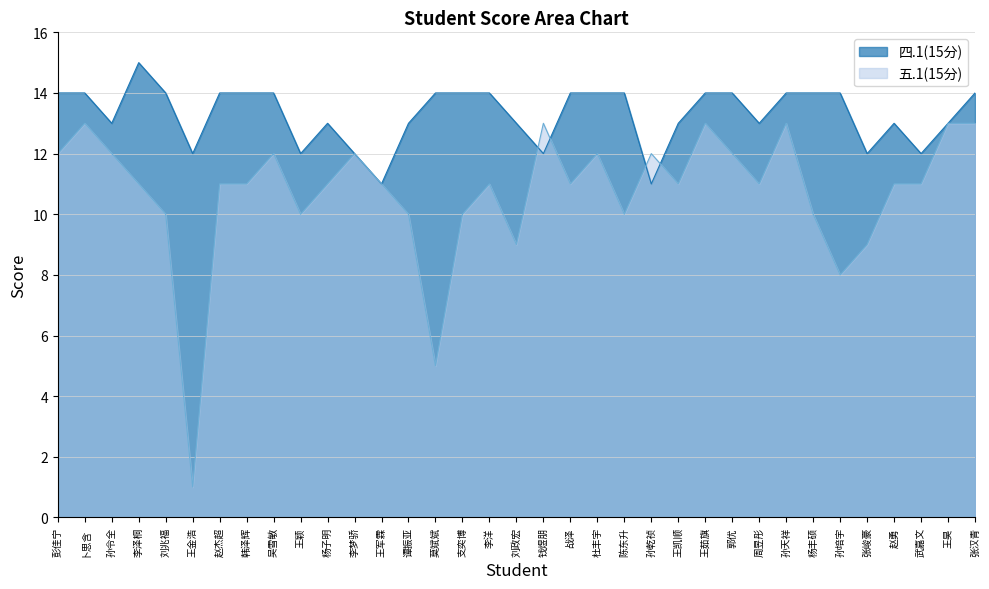

How many intersections are there between 五.1(15分) and 四.1(15分)?

4